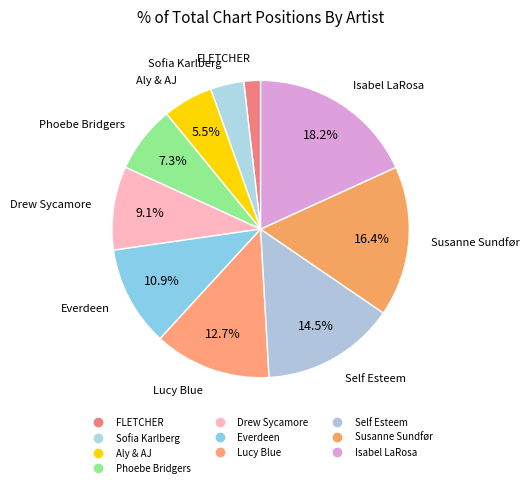

Approximately how many times larger is the value at Drew Sycamore compared to Sofia Karlberg?

2.5